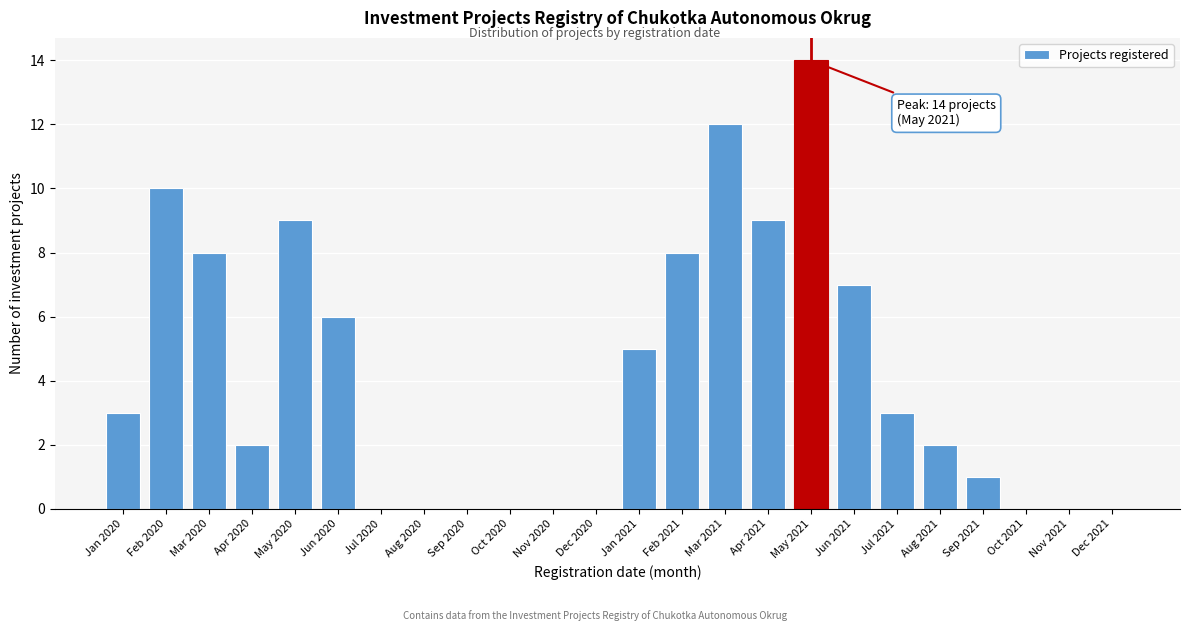

Reading right to left, extract all data points from this chart.

Dec 2021=0	Nov 2021=0	Oct 2021=0	Sep 2021=1	Aug 2021=2	Jul 2021=3	Jun 2021=7	May 2021=14	Apr 2021=9	Mar 2021=12	Feb 2021=8	Jan 2021=5	Dec 2020=0	Nov 2020=0	Oct 2020=0	Sep 2020=0	Aug 2020=0	Jul 2020=0	Jun 2020=6	May 2020=9	Apr 2020=2	Mar 2020=8	Feb 2020=10	Jan 2020=3